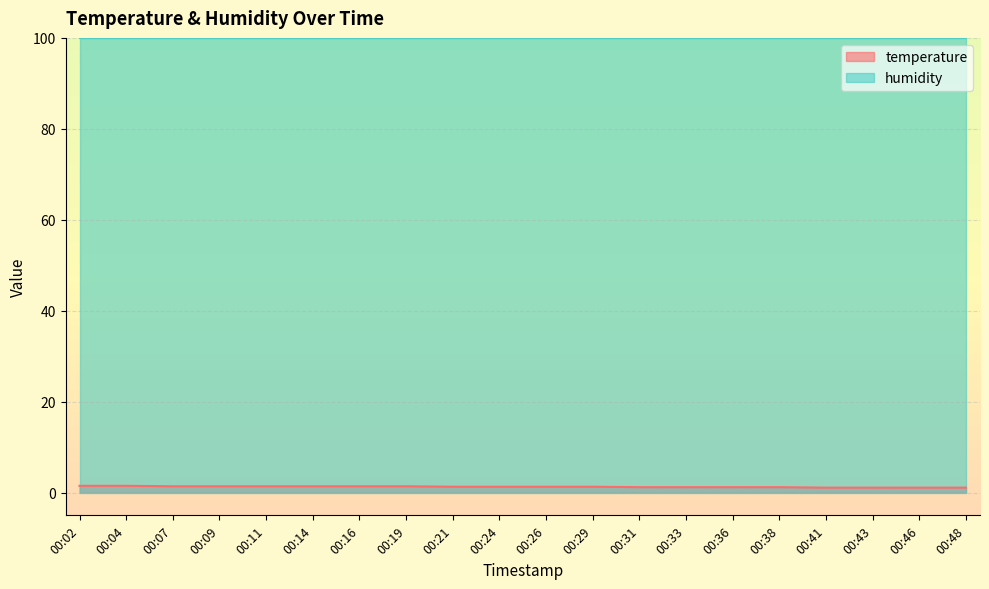

What is the sum of all values?

25.8